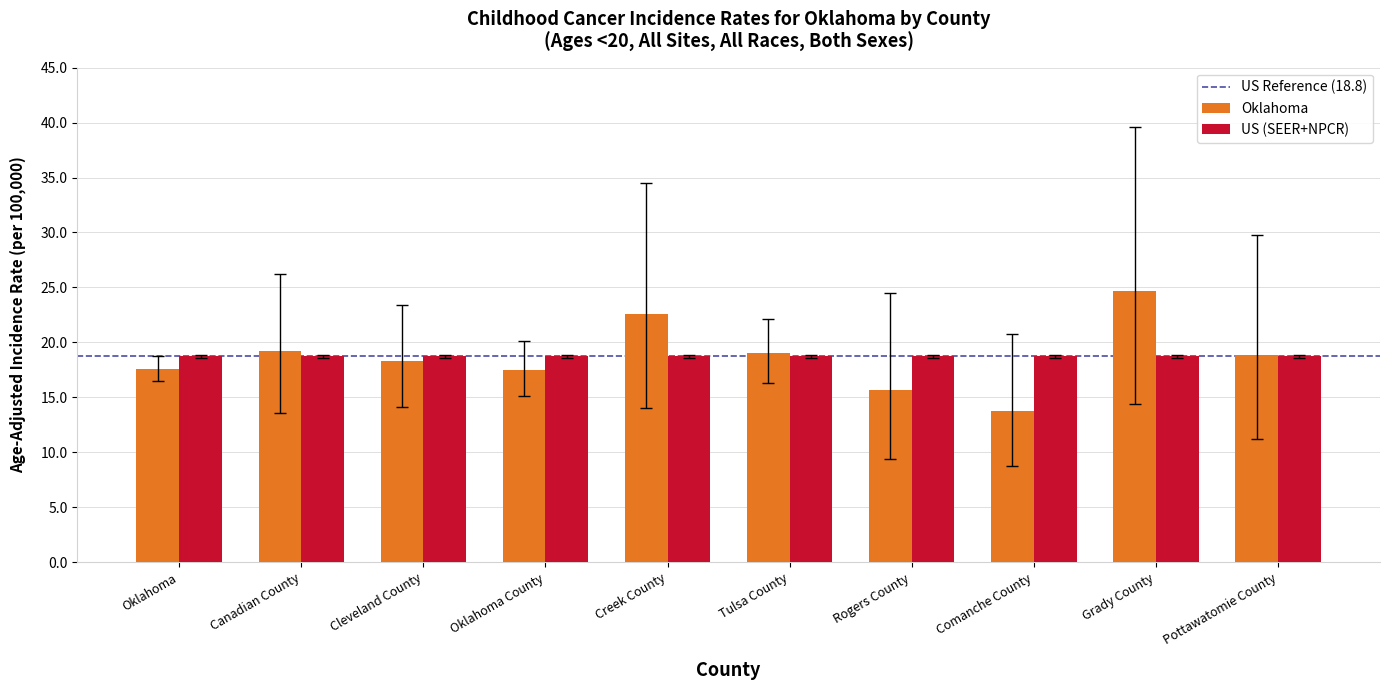

At which category is the sum across all series the highest?

Grady County